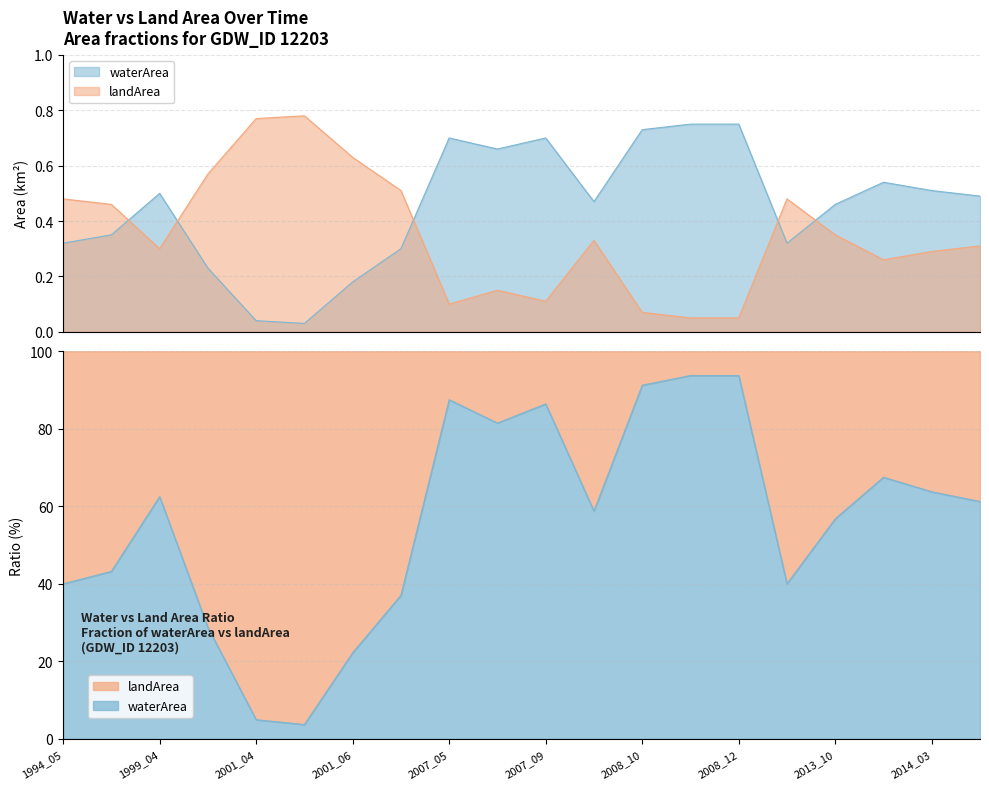

True or false: landArea and origWaterArea intersect in this chart.

False